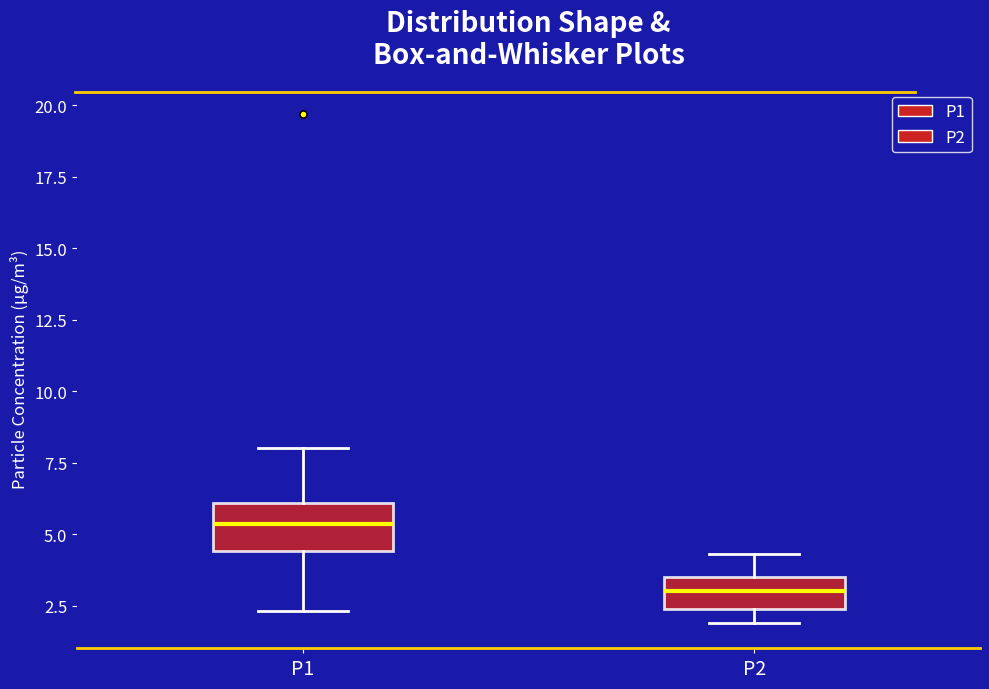

Which box's median line is the highest?

P1